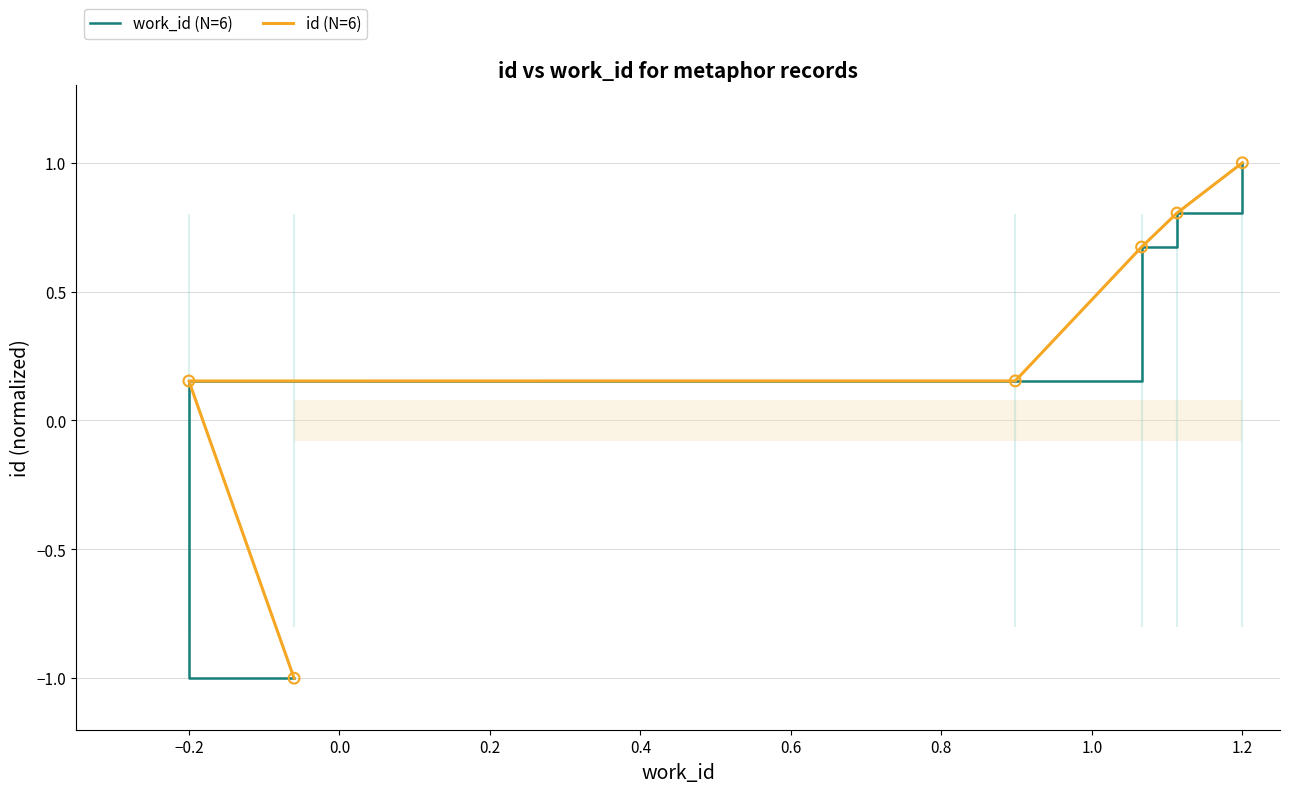

Which series contains the highest Y value?

work_id (N=6)